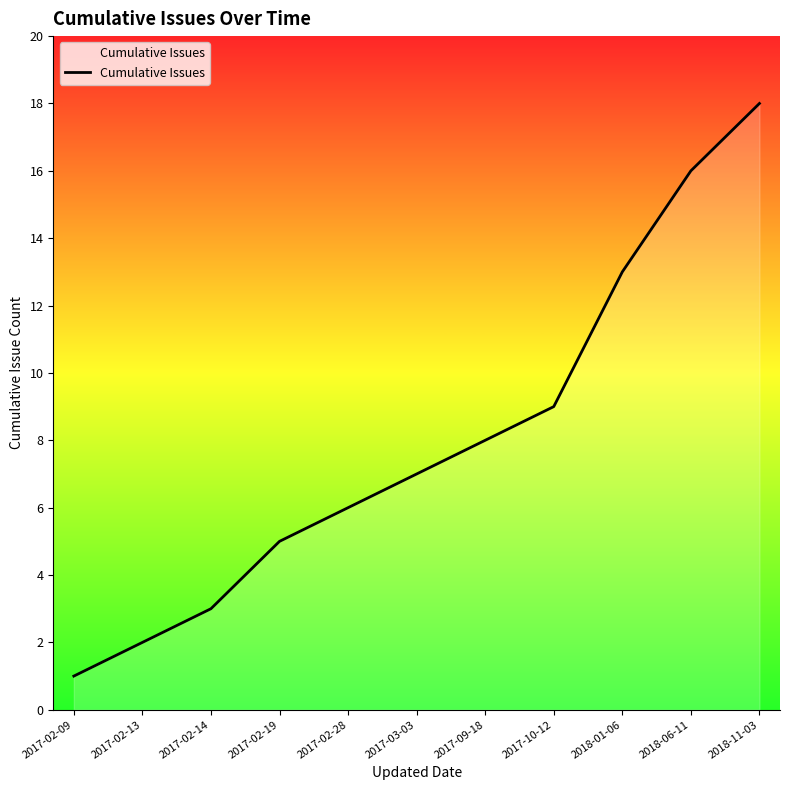

The value at 2017-09-18 is 14. True or false?

False